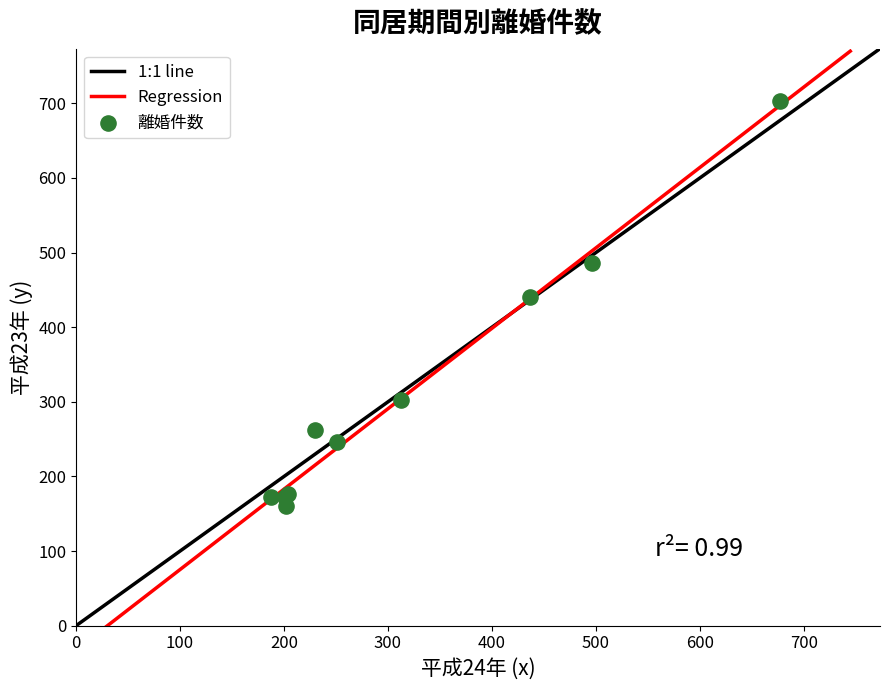

What Y value in the scatter plot is closest to 431?

440